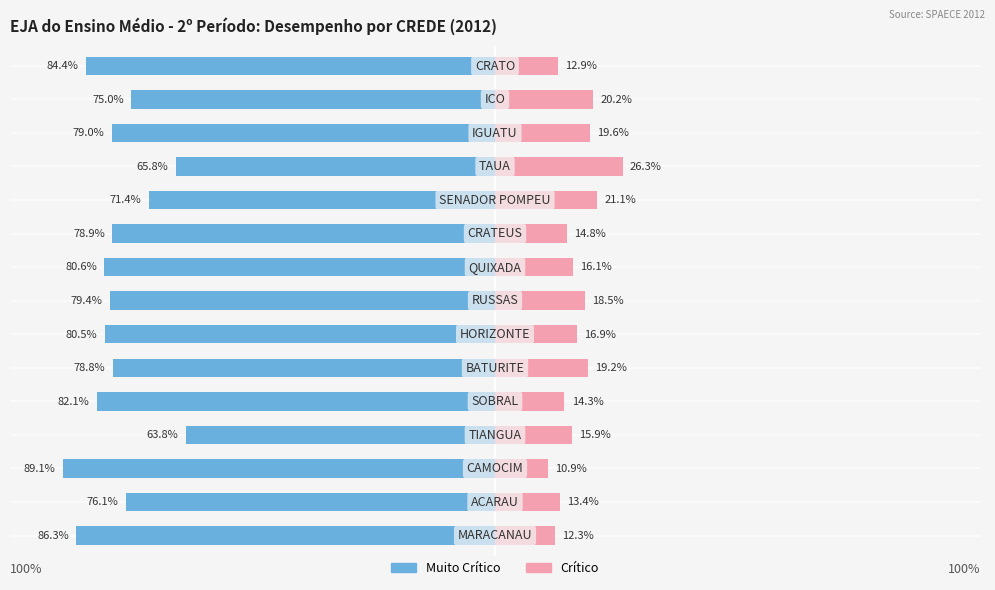

Reading left to right, extract all data points from this chart.

Muito Crítico: -86.3	-76.1	-89.1	-63.8	-82.1	-78.8	-80.5	-79.4	-80.6	-78.9	-71.4	-65.8	-79.0	-75.0	-84.4
Crítico: 12.3	13.4	10.9	15.9	14.3	19.2	16.9	18.5	16.1	14.8	21.1	26.3	19.6	20.2	12.9